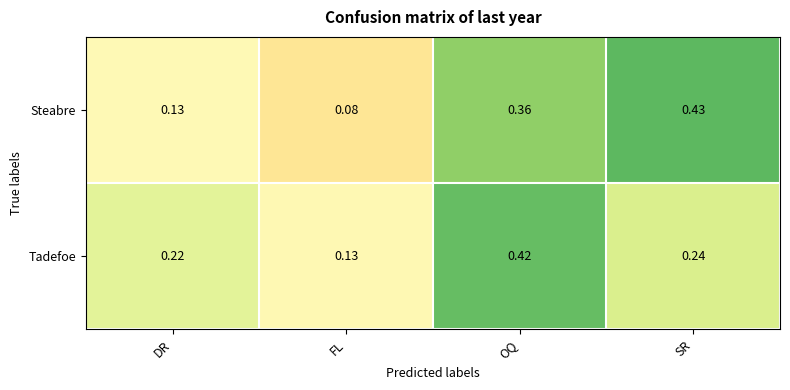

Which category has the highest value across all series?

SR